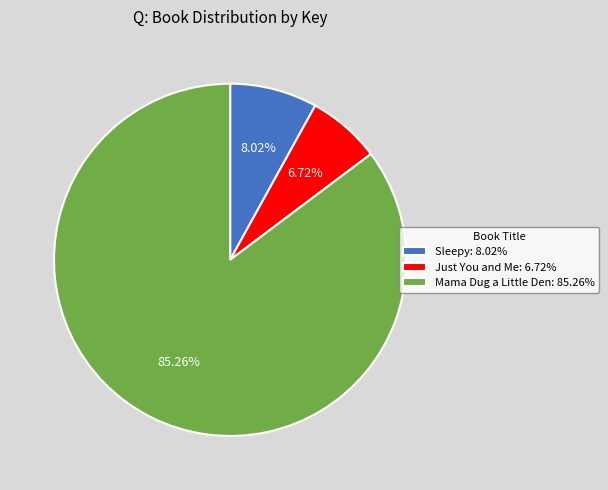

True or false: Mama Dug a Little Den accounts for 93% of the total.

False